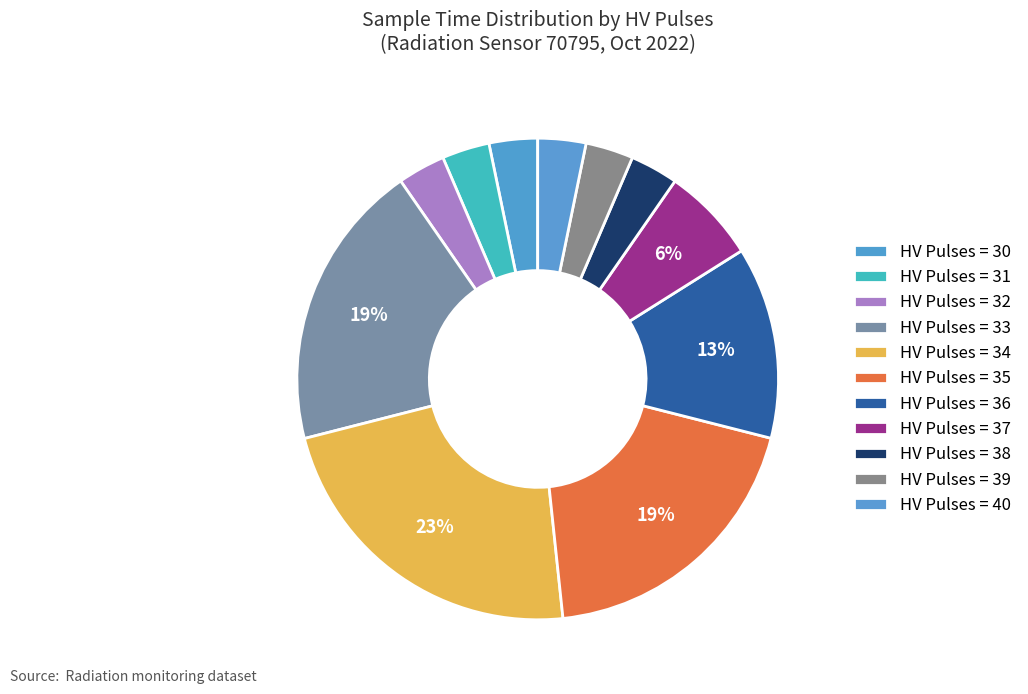

Count the number of slices in the pie.

11